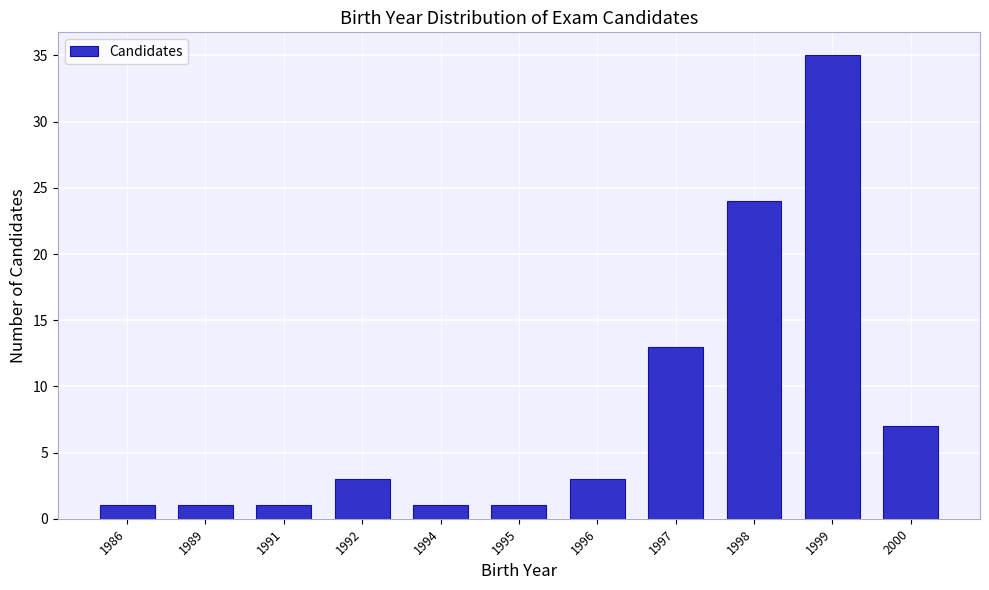

Reading left to right, list all the values displayed in this chart.

1	1	1	3	1	1	3	13	24	35	7